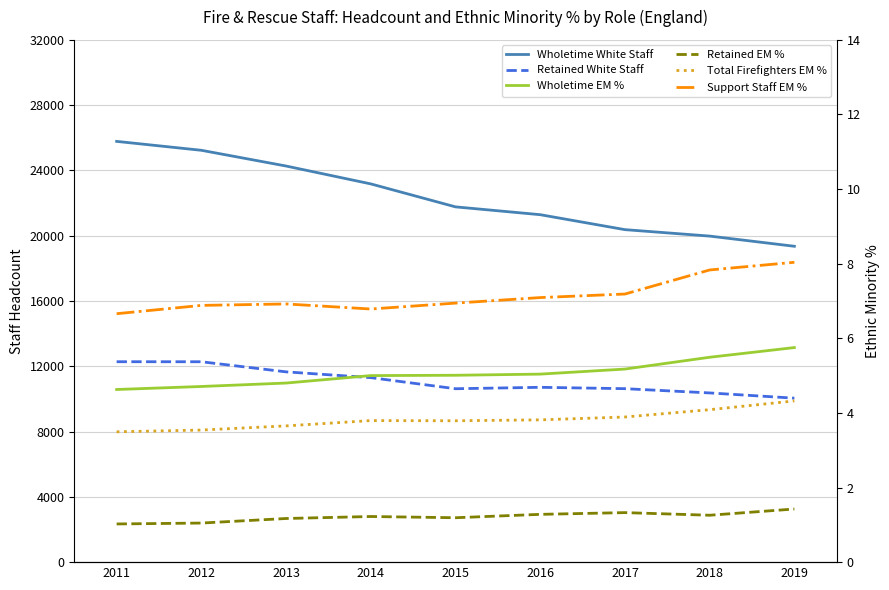

At 2014, list the series in order from largest to smallest.

Wholetime White Staff, Retained White Staff, Support Staff EM %, Wholetime EM %, Total Firefighters EM %, Retained EM %